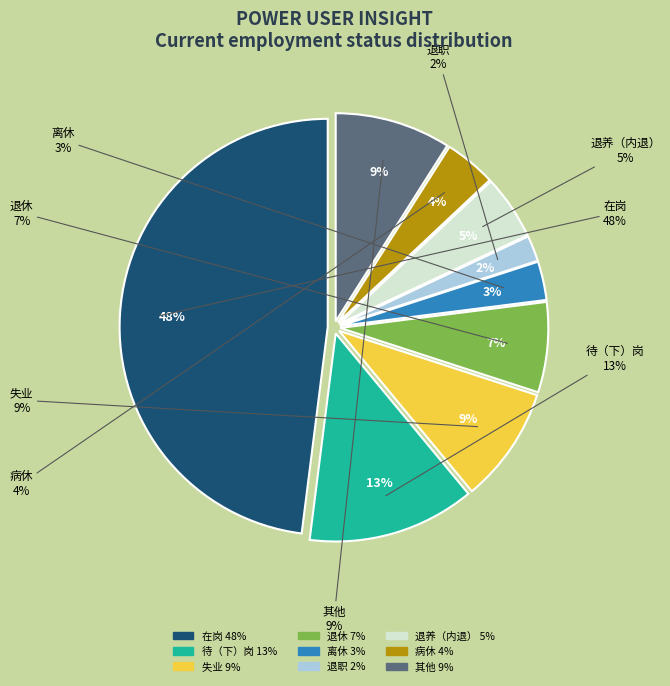

To the nearest percent, what portion does 失业 represent?

9%